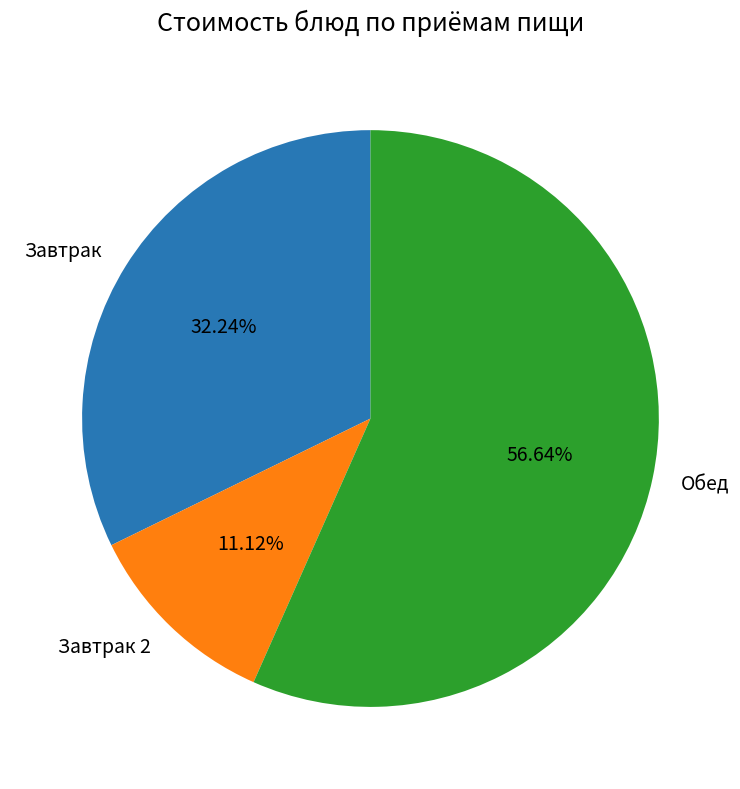

Rank the categories by value from lowest to highest.

Завтрак 2, Завтрак, Обед